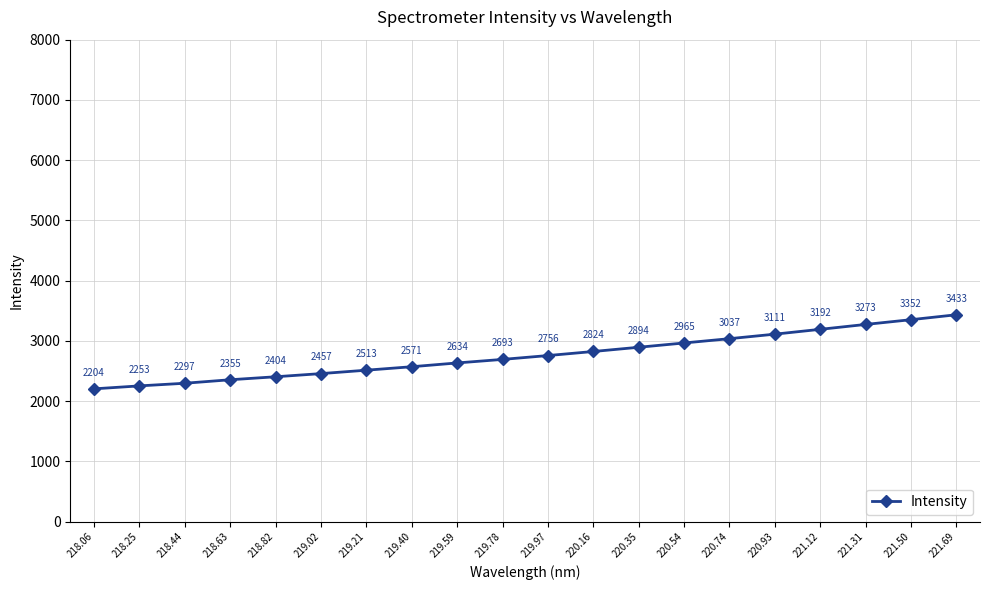

What is the difference between the maximum and minimum values?

1229.6